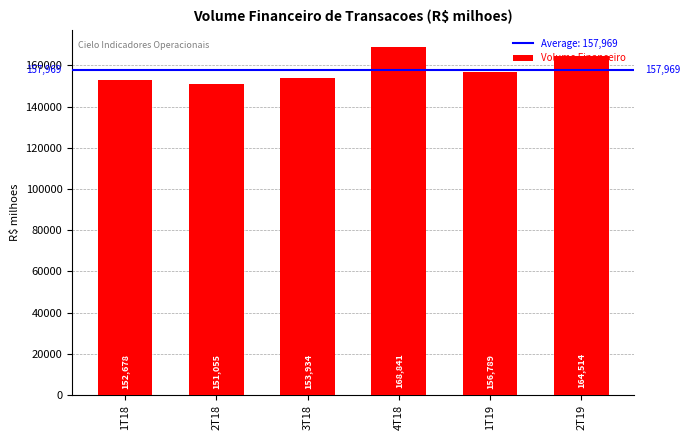

Rank the categories by value from highest to lowest.

4T18, 2T19, 1T19, 3T18, 1T18, 2T18